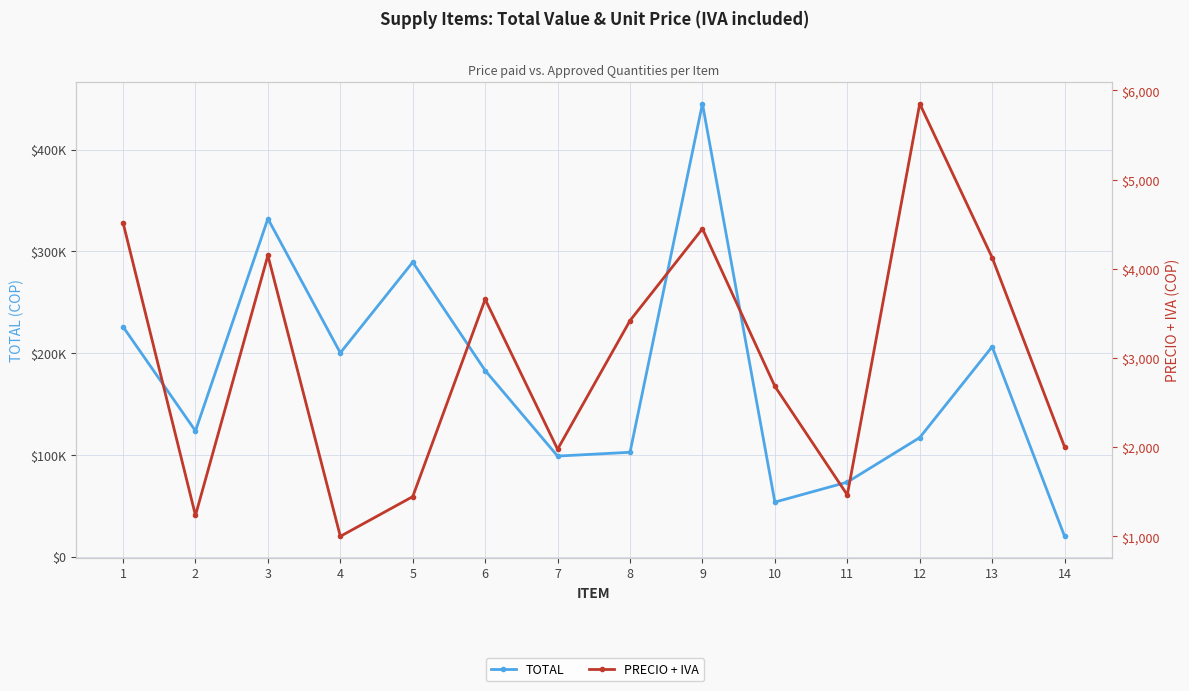

The value of TOTAL at 8 is 102600.0. True or false?

True